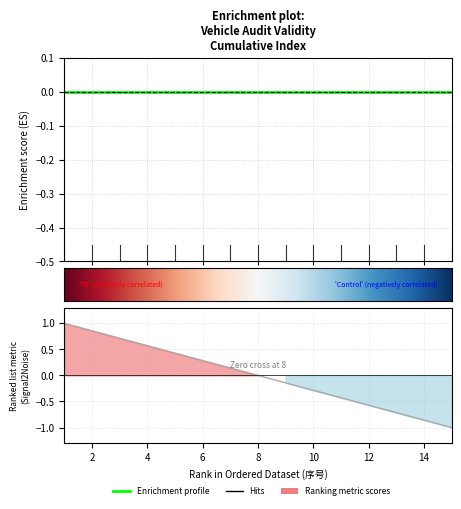

What is the value of the 11th point from the left?

-0.4